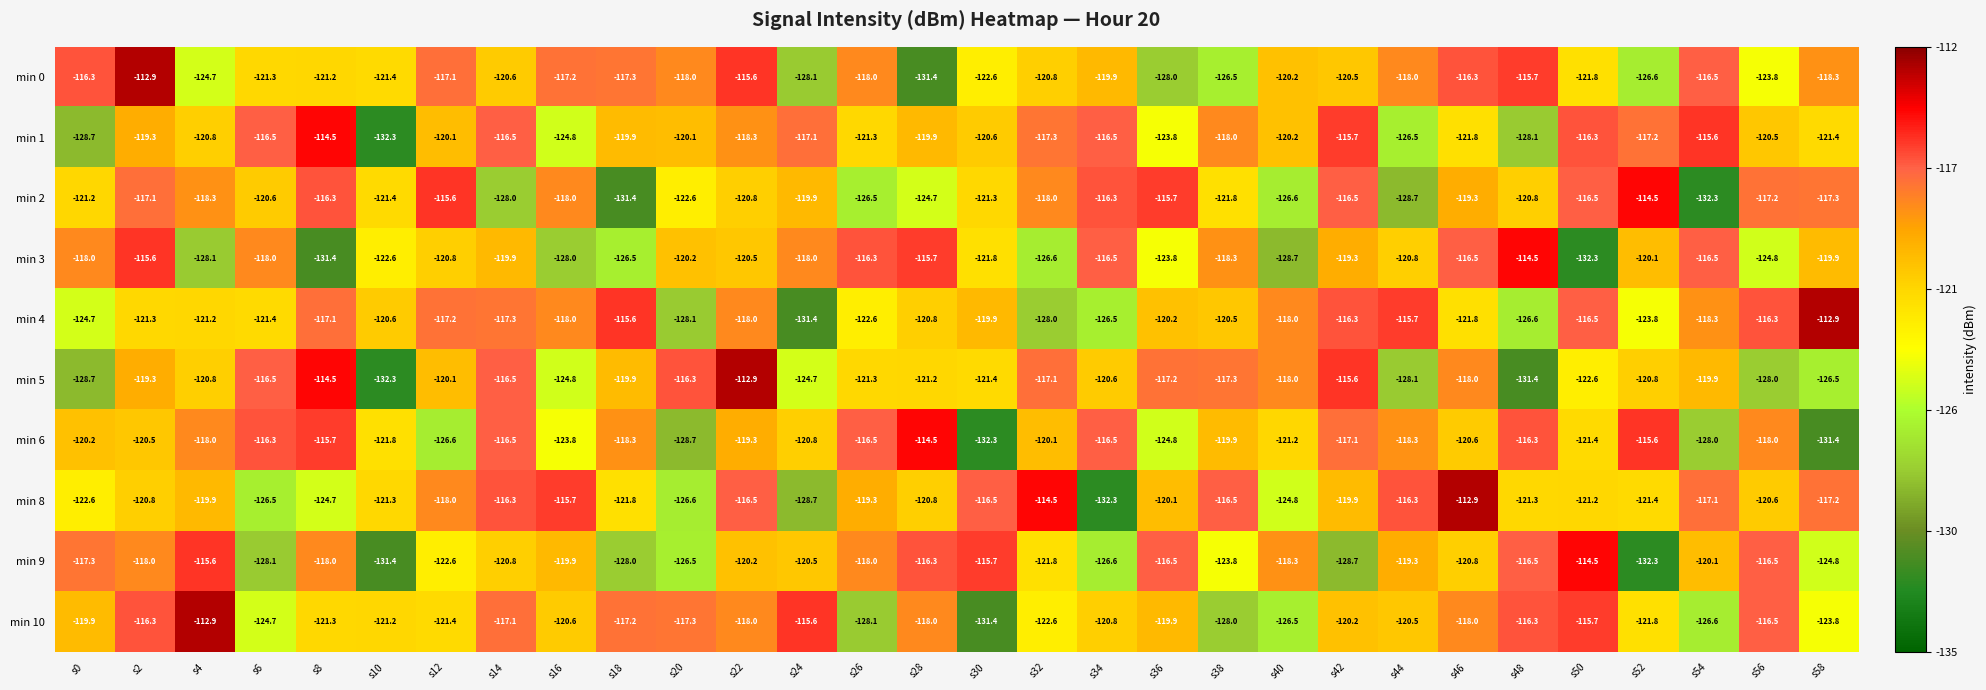

What is the difference between the highest and lowest values at s32?

13.5